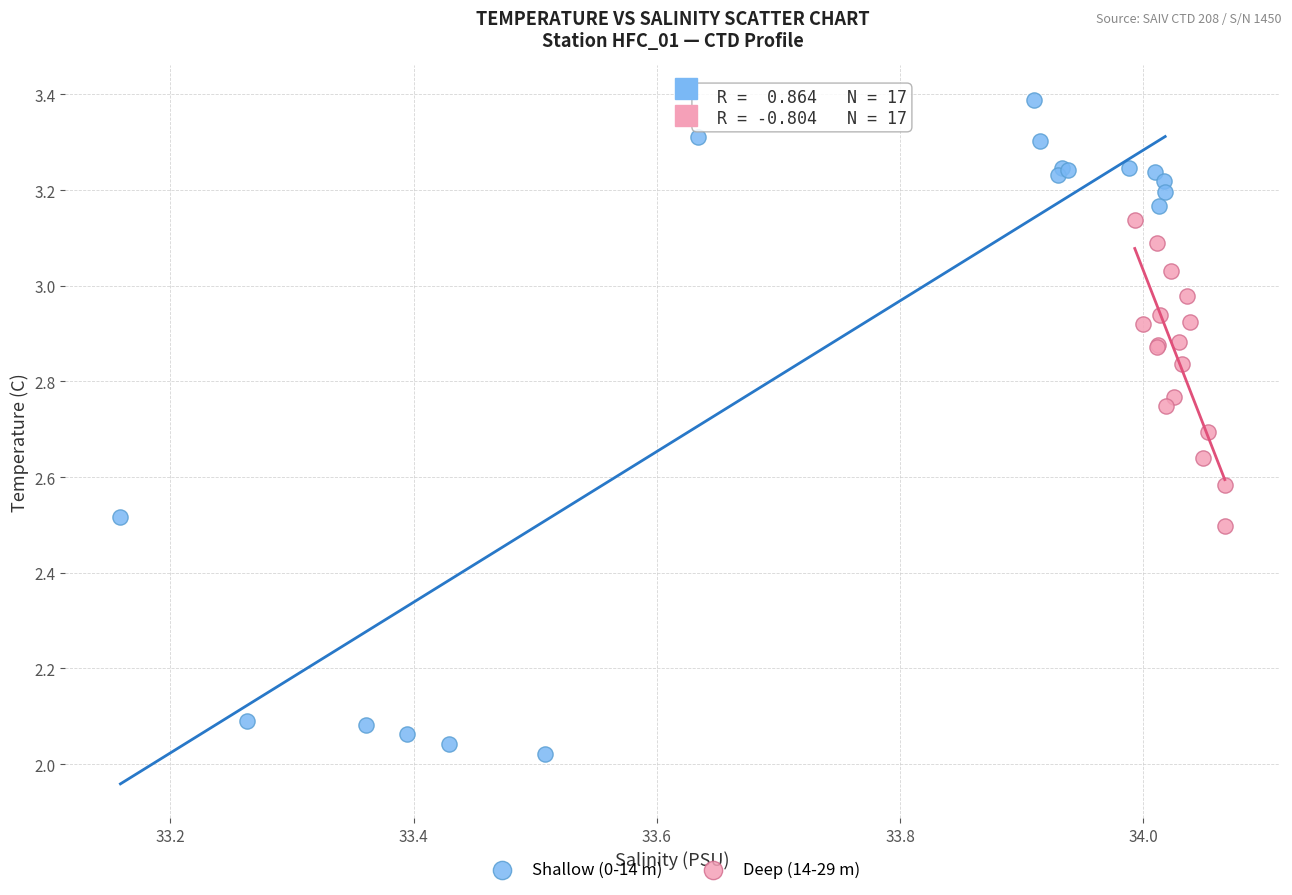

Which series reaches the minimum Y coordinate?

Shallow (0-14 m)